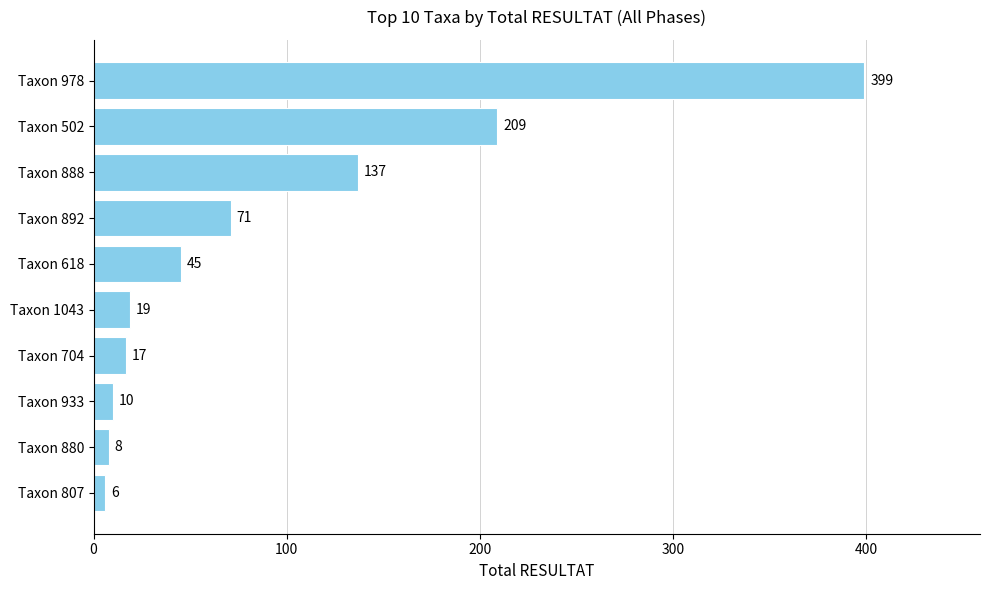

What is the difference between the maximum and minimum values?

393